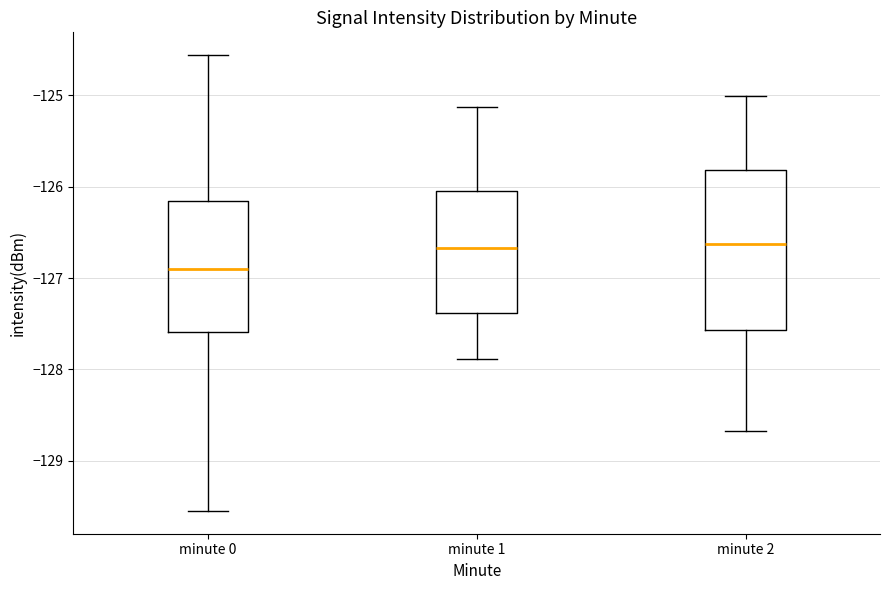

Comparing the boxes themselves (not the whiskers), which one is the tallest?

minute 2